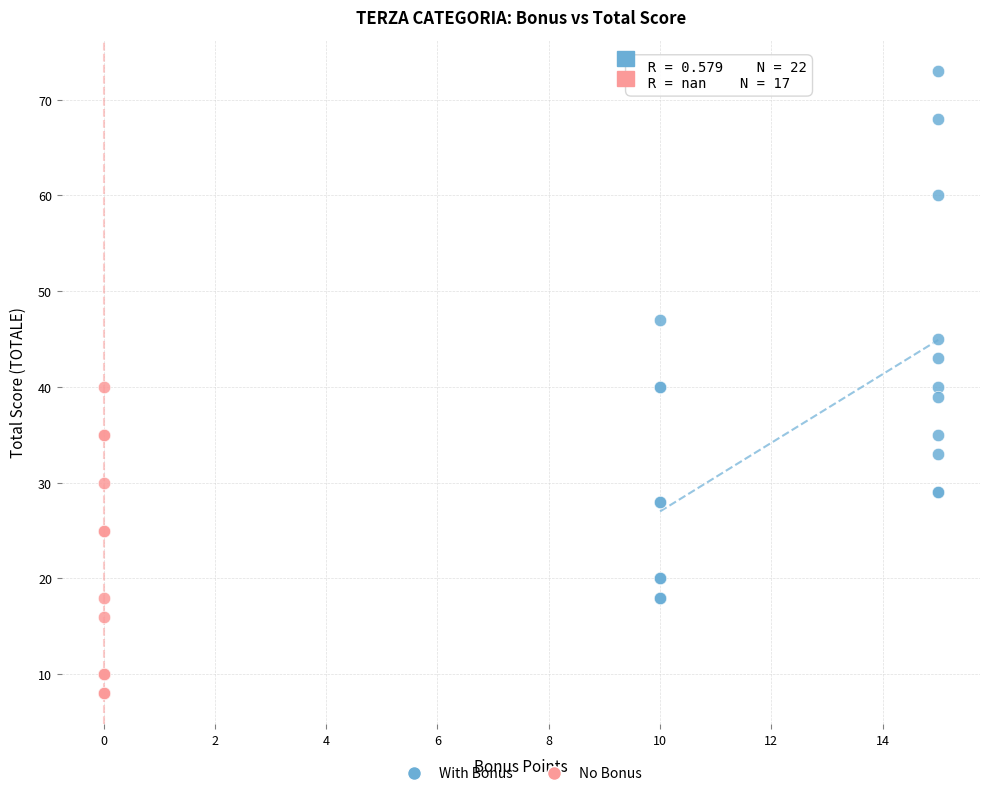

Which series reaches the minimum Y coordinate?

No Bonus